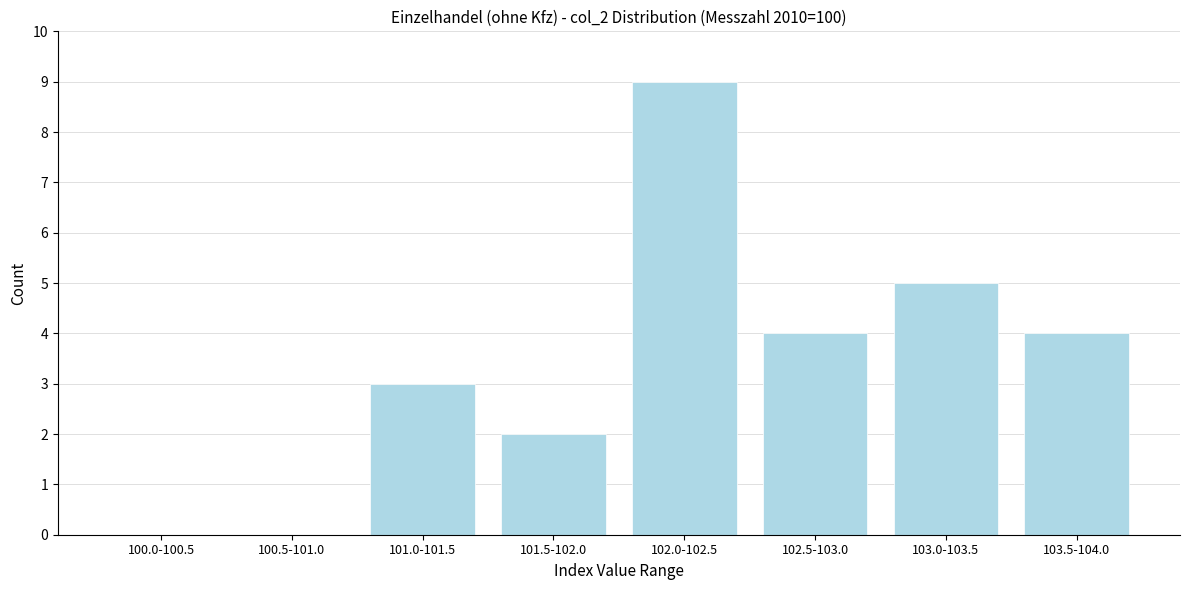

Reading left to right, list all the values displayed in this chart.

100.0-100.5=0	100.5-101.0=0	101.0-101.5=3	101.5-102.0=2	102.0-102.5=9	102.5-103.0=4	103.0-103.5=5	103.5-104.0=4